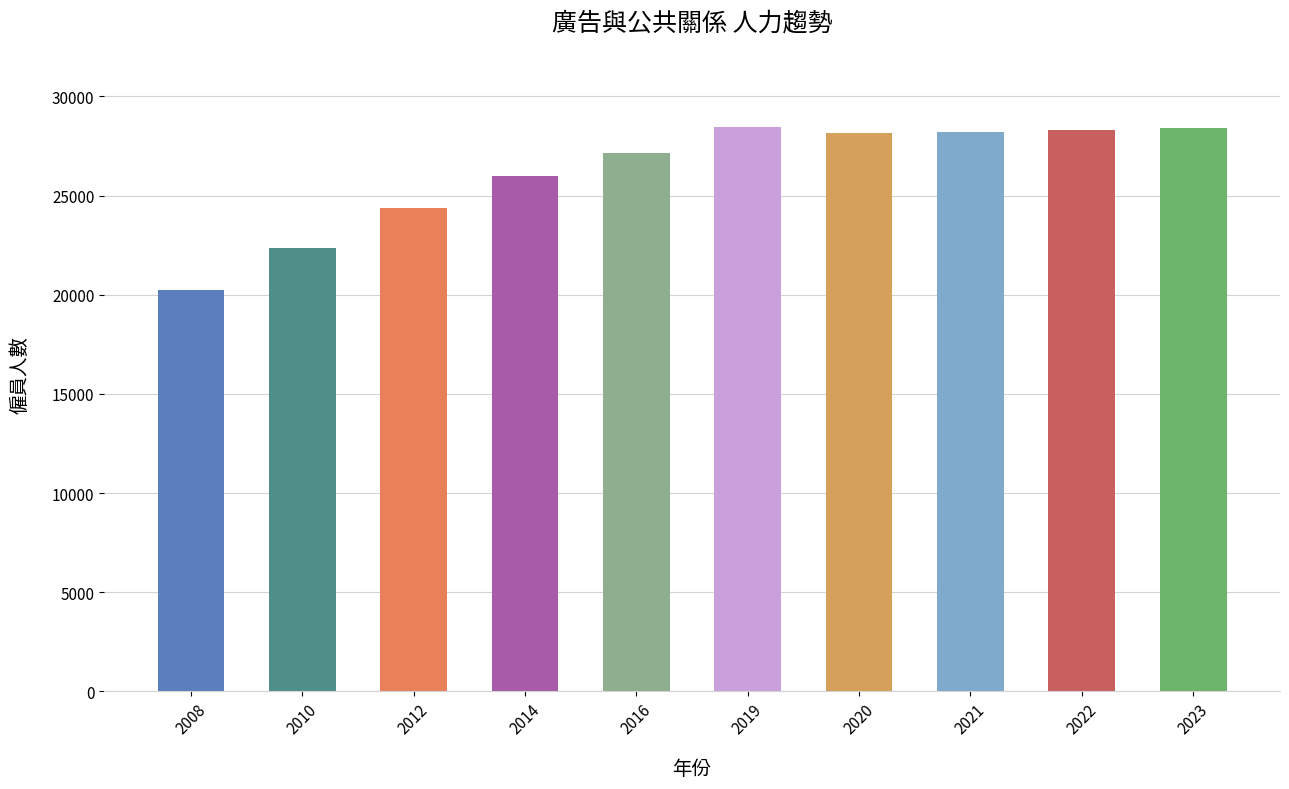

What is the sum of all values?

261627